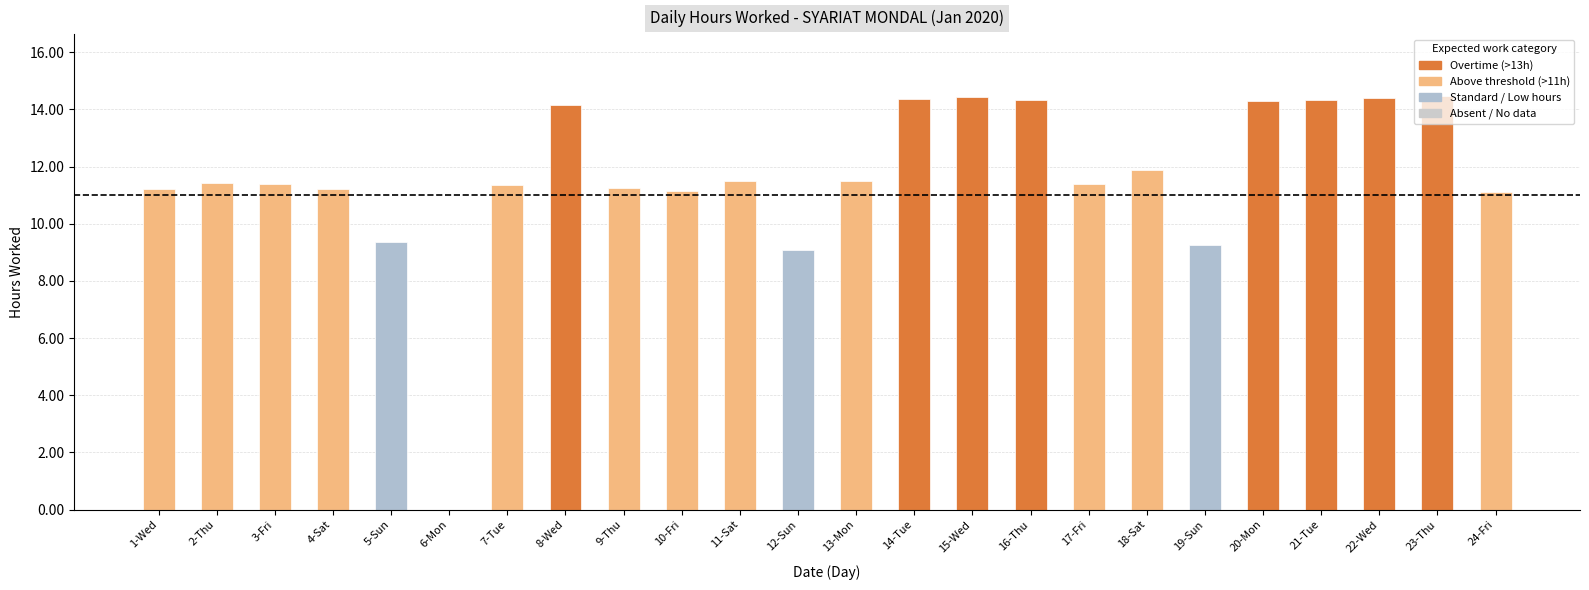

Between 3-Fri and 18-Sat, which is larger?

18-Sat